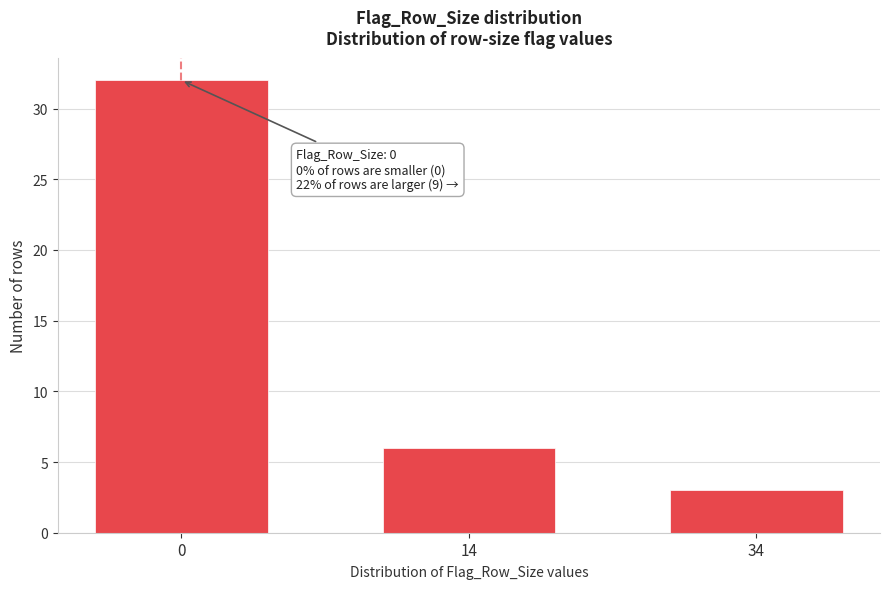

Reading right to left, list all the values displayed in this chart.

3	6	32